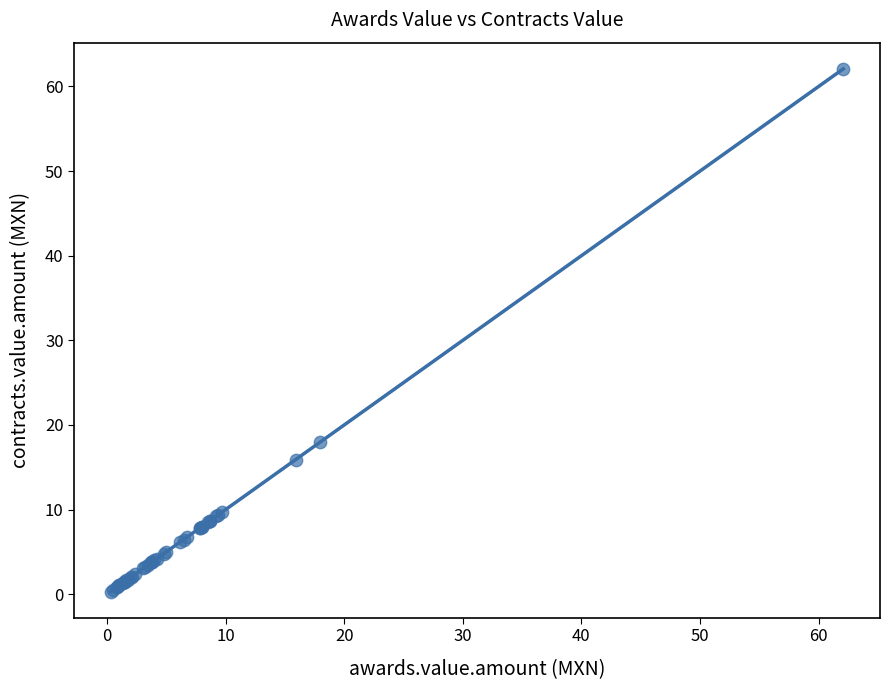

What Y value in the scatter plot is closest to 31?

18.0